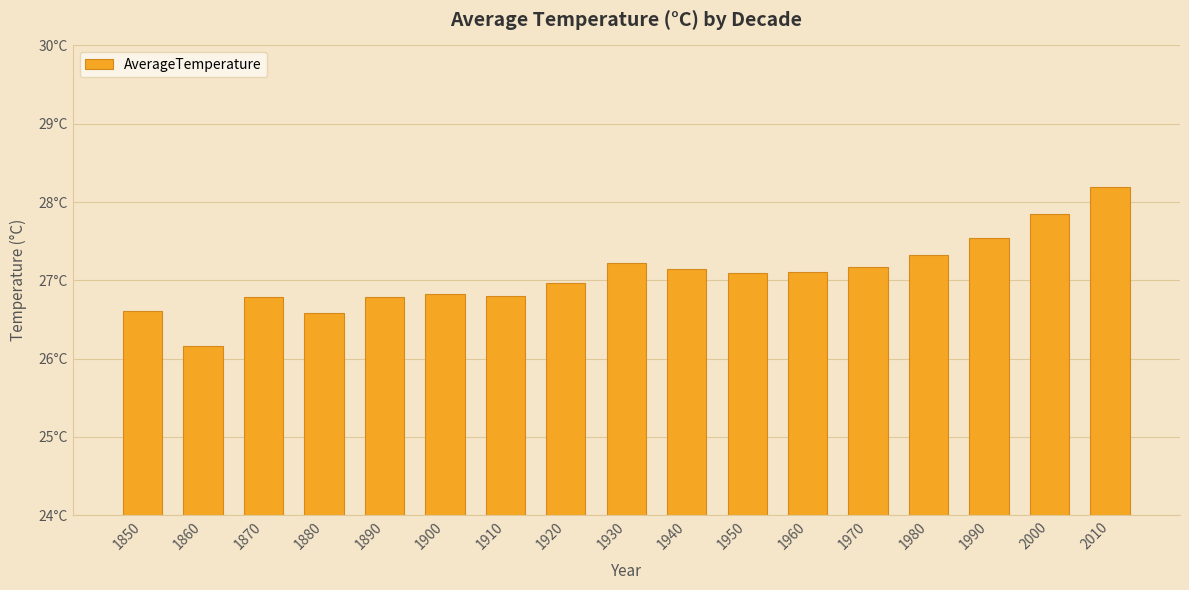

List the labels in order of value, smallest first.

1860, 1880, 1850, 1890, 1870, 1910, 1900, 1920, 1950, 1960, 1940, 1970, 1930, 1980, 1990, 2000, 2010